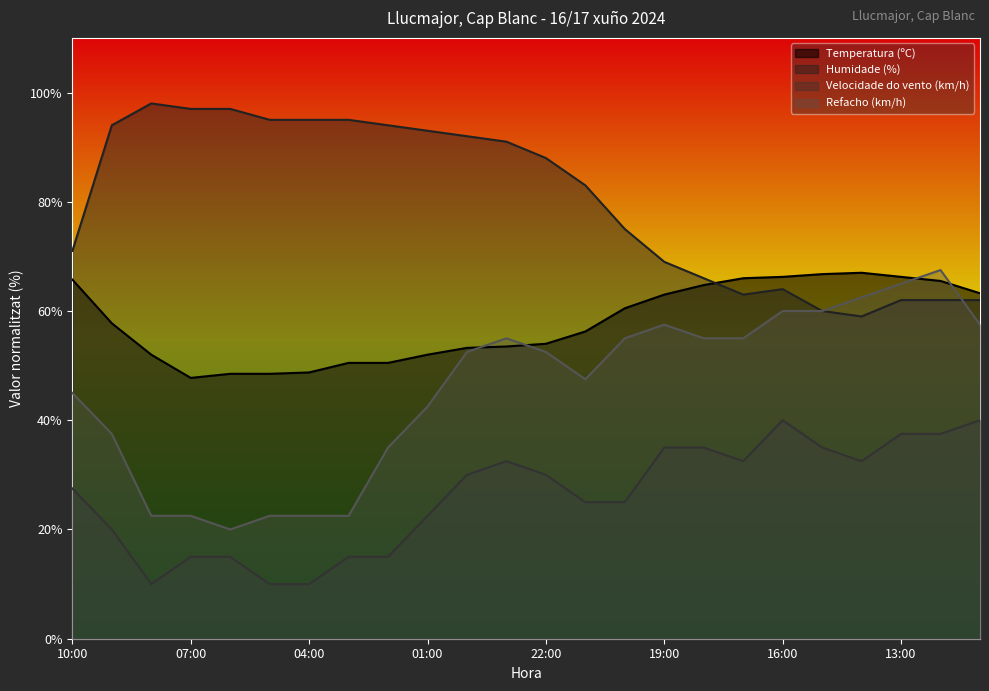

How many interior local peaks does the Velocidade do vento (km/h) series have?

2